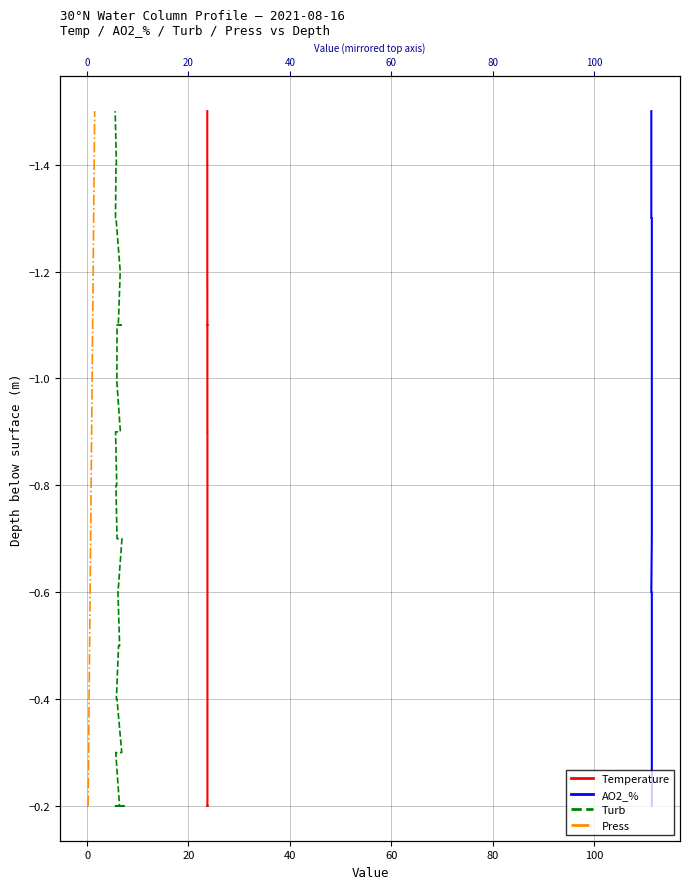

What is the label of the 35th point from the right?

40